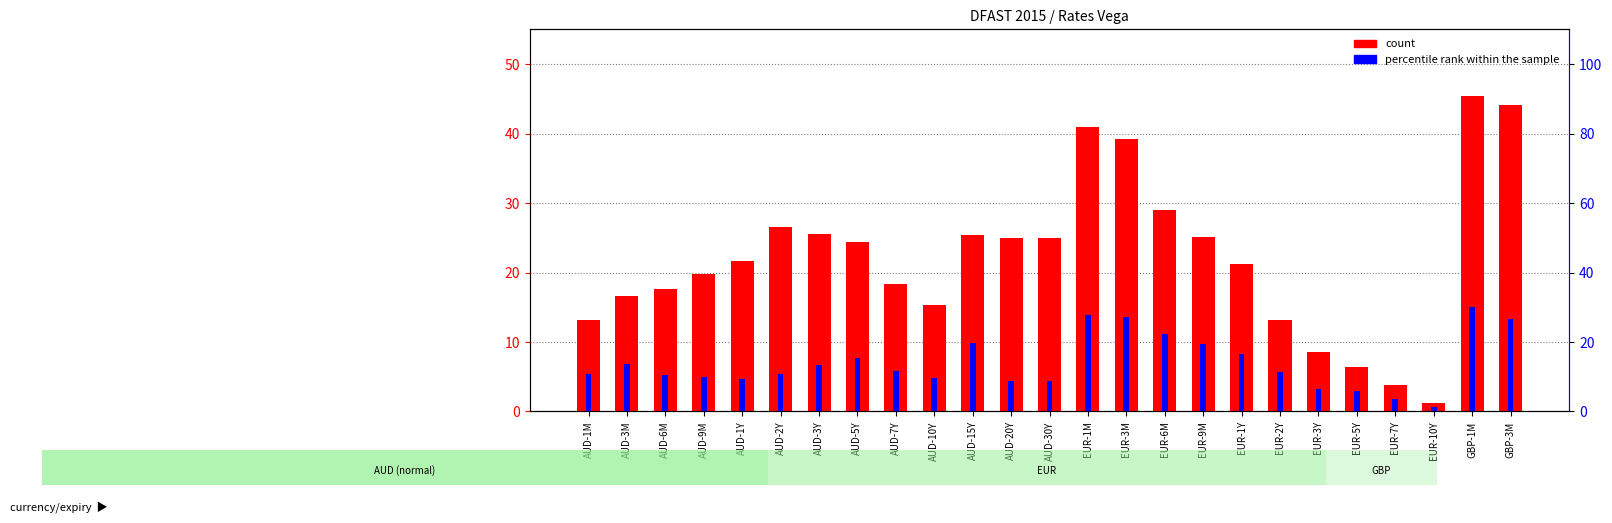

Rank the categories by percentile rank within the sample value from lowest to highest.

EUR-10Y, EUR-7Y, EUR-5Y, EUR-3Y, AUD-20Y, AUD-30Y, AUD-1Y, AUD-10Y, AUD-9M, AUD-6M, AUD-1M, AUD-2Y, EUR-2Y, AUD-7Y, AUD-3Y, AUD-3M, AUD-5Y, EUR-1Y, EUR-9M, AUD-15Y, EUR-6M, GBP-3M, EUR-3M, EUR-1M, GBP-1M